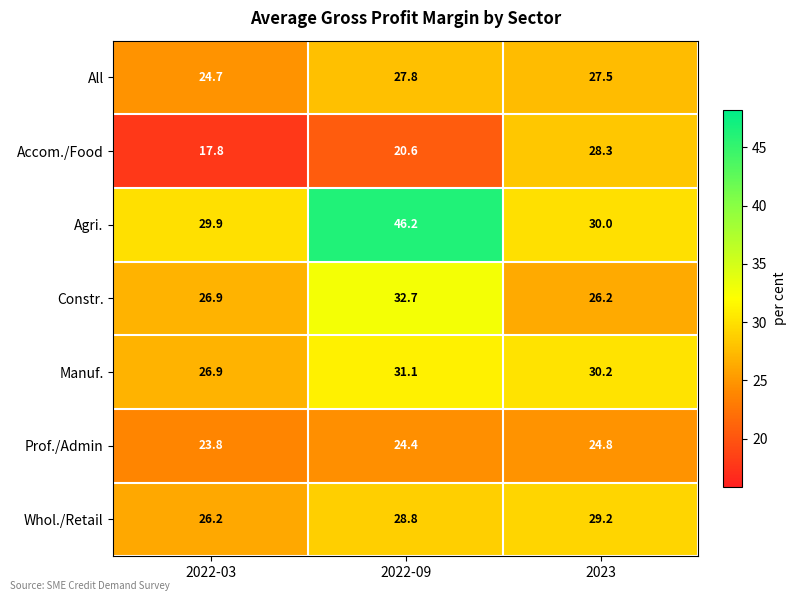

Which series has the largest range (max minus min)?

Agri.